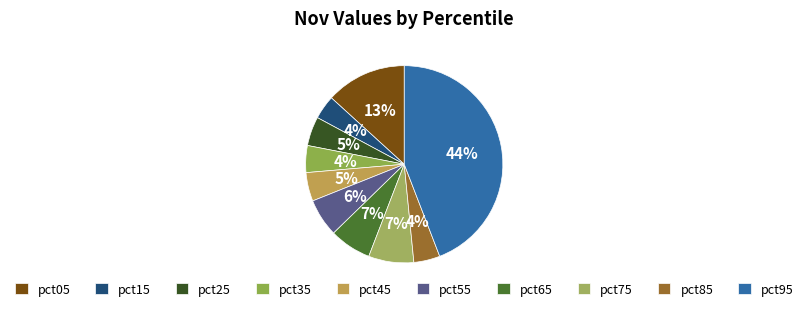

Count the number of slices in the pie.

10